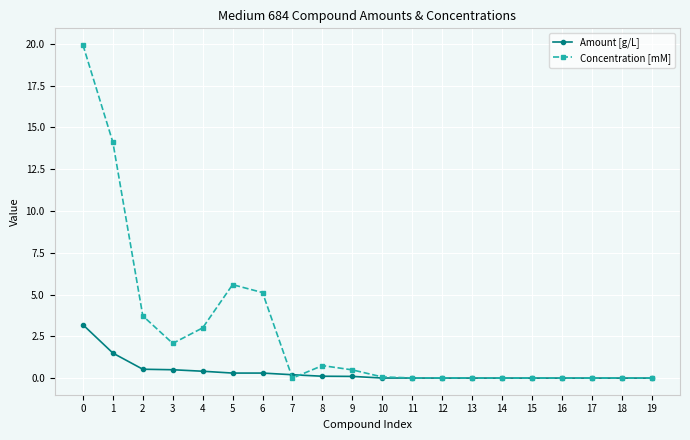

Rank the series by their average value, from lowest to highest.

Amount [g/L], Concentration [mM]